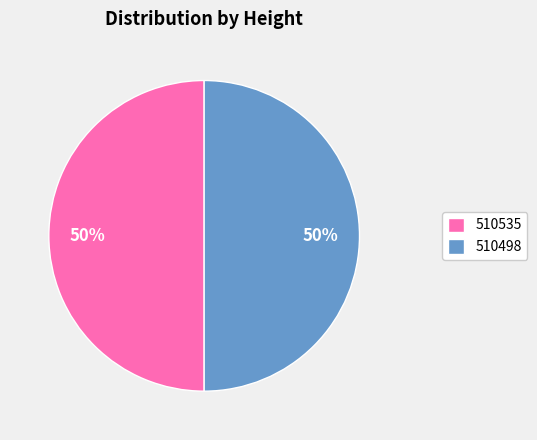

Approximately how many times larger is the value at 510498 compared to 510535?

1.0